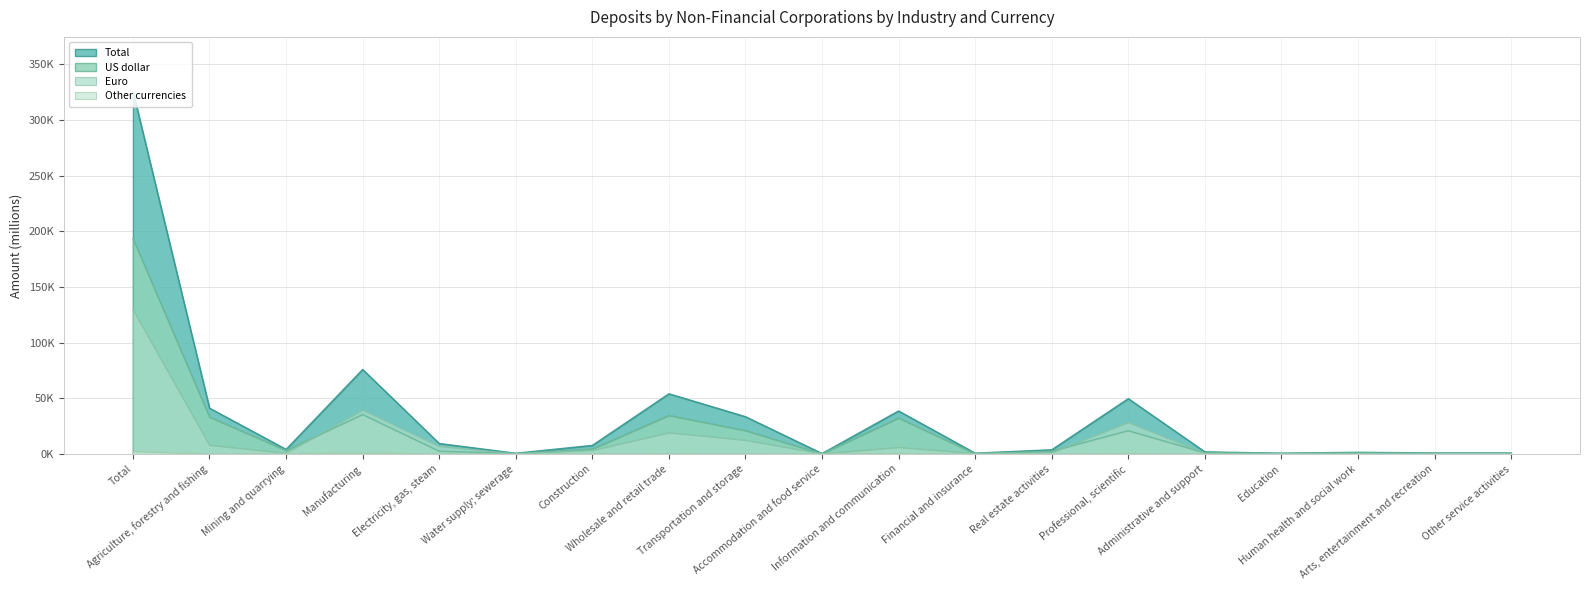

How many series are shown in this chart?

4